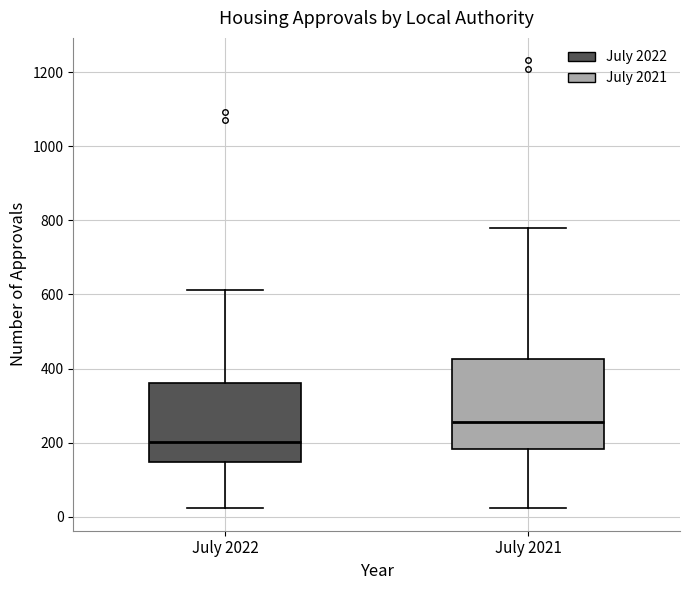

Reading left to right, transcribe this box plot: for each box, give where its median line is, the range the box spans, and where its two whiskers end, as read against the y-axis. The values are not printed on the chart, so give them approximately, as read against the axis.

July 2022: median 200, box 140 to 360, whiskers 20 to 620
July 2021: median 260, box 180 to 420, whiskers 20 to 780